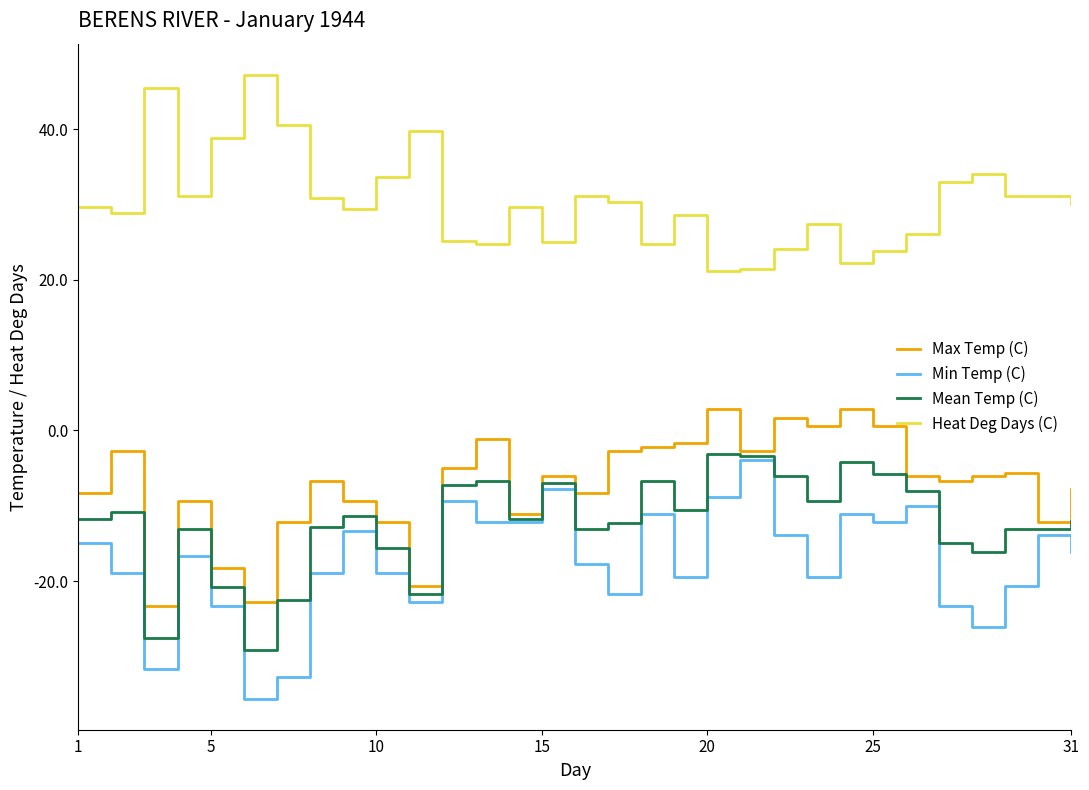

Which series has the largest total across all categories?

Heat Deg Days (C)